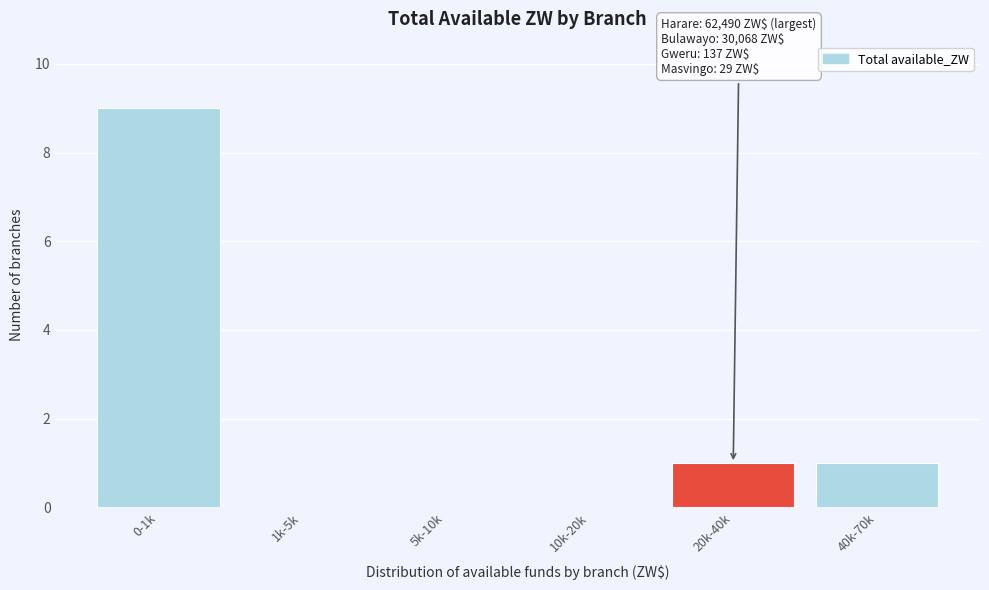

Reading left to right, transcribe all the data shown in this chart.

0-1k=9	1k-5k=0	5k-10k=0	10k-20k=0	20k-40k=1	40k-70k=1